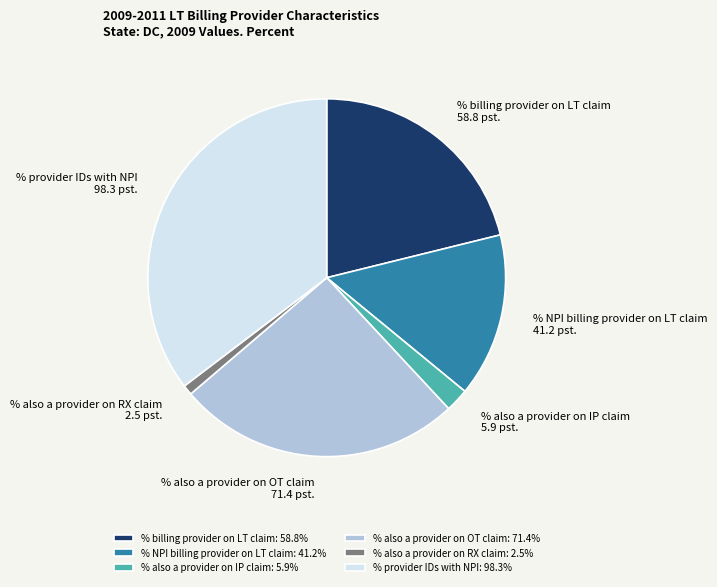

The % billing provider on LT claim slice represents 15% of the pie. True or false?

False